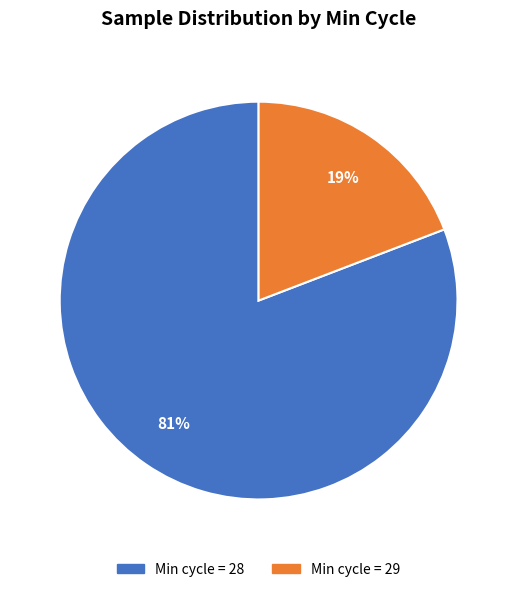

To the nearest percent, what is the average slice percentage?

50%